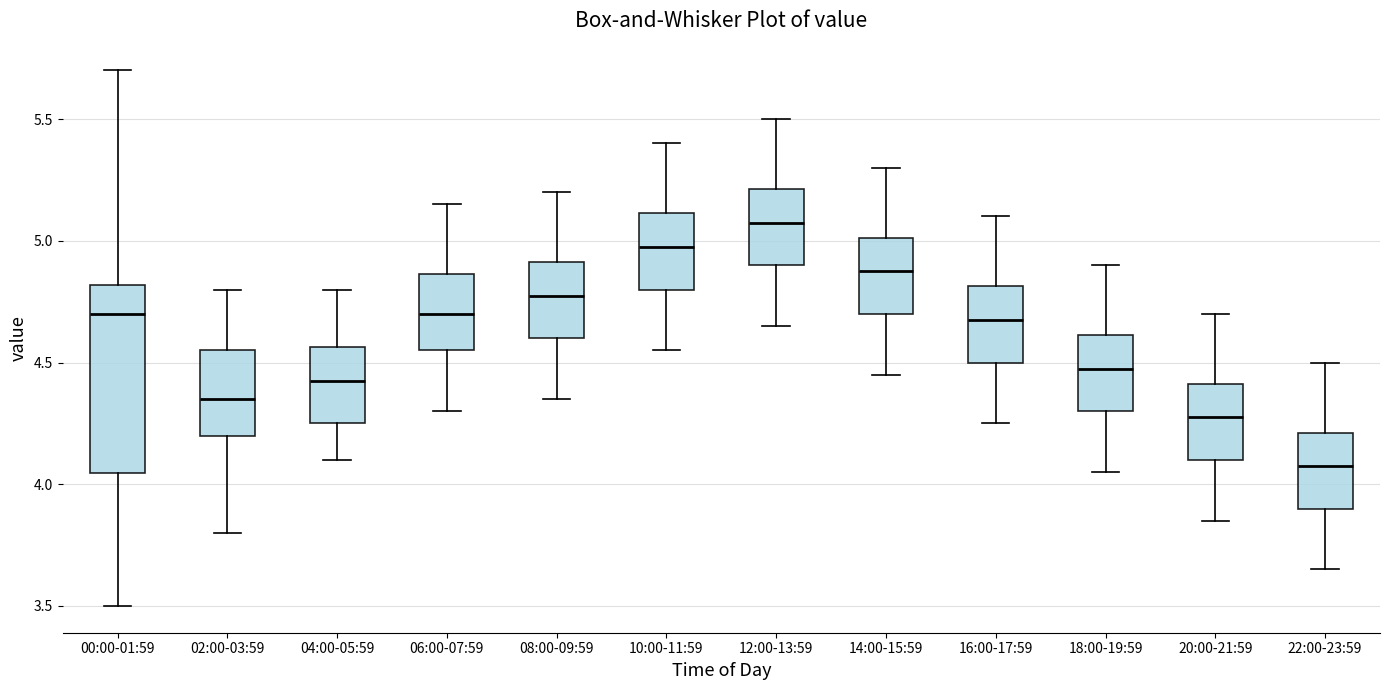

Where is the upper edge of the box for 12:00-13:59 on the y-axis? The values are not printed on the chart, so give them approximately, as read against the axis.

5.20